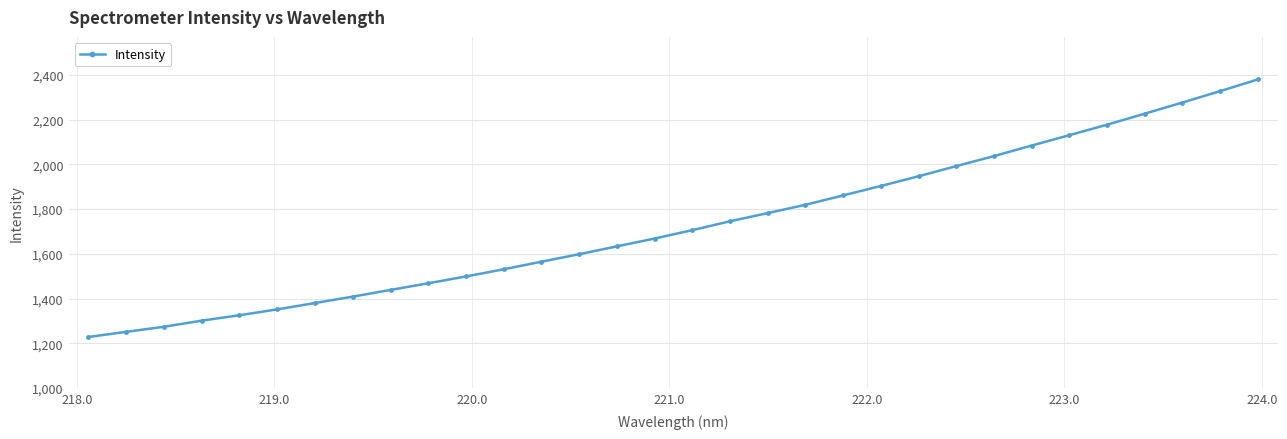

What is the sum of all values?

55312.8